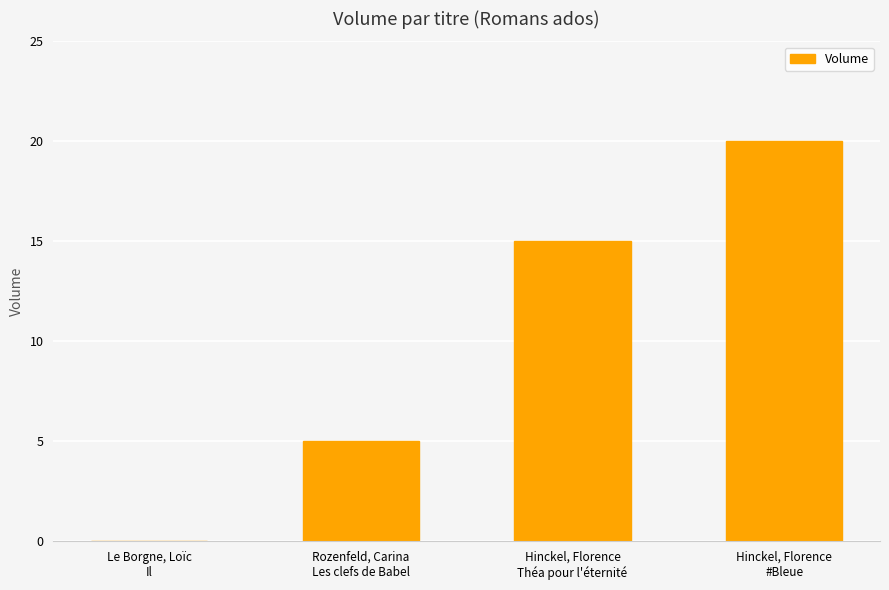

The value at Rozenfeld, Carina
Les clefs de Babel is 5. True or false?

True